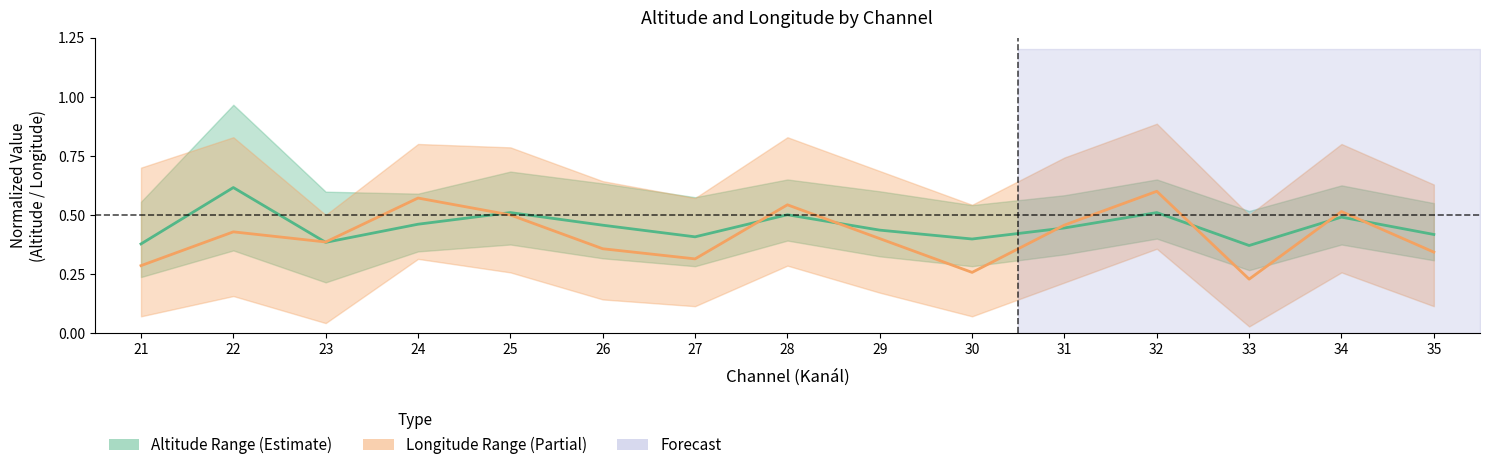

Where is the first local maximum for Mean Altitude?

22